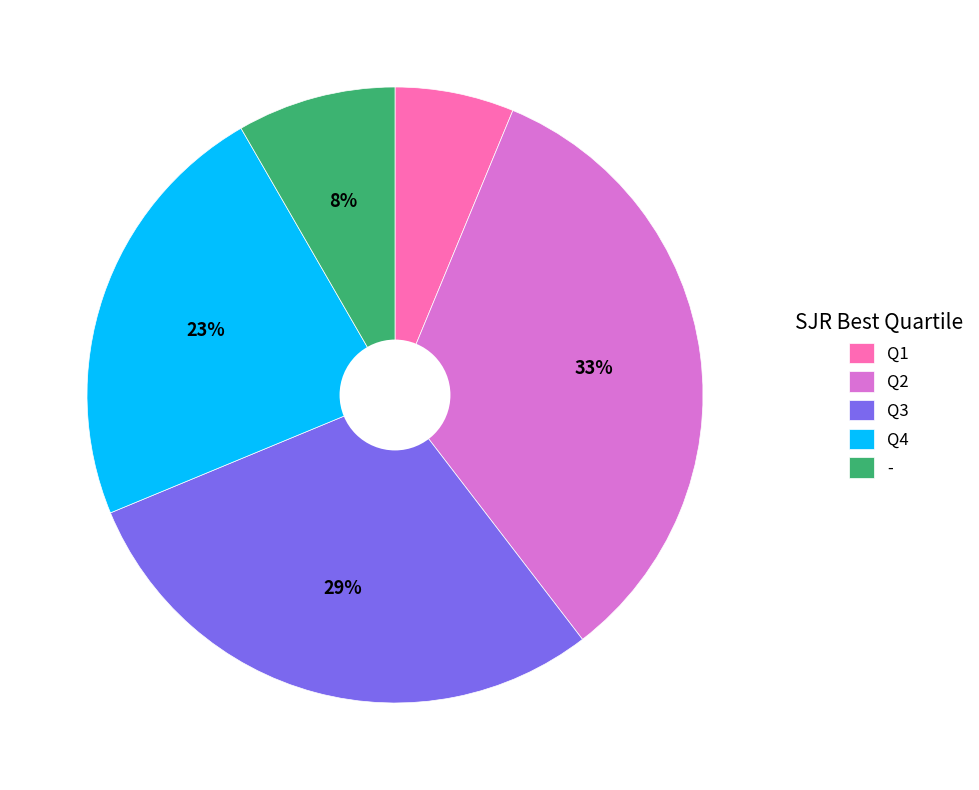

Is it true that Q2 is 47% of the pie?

False